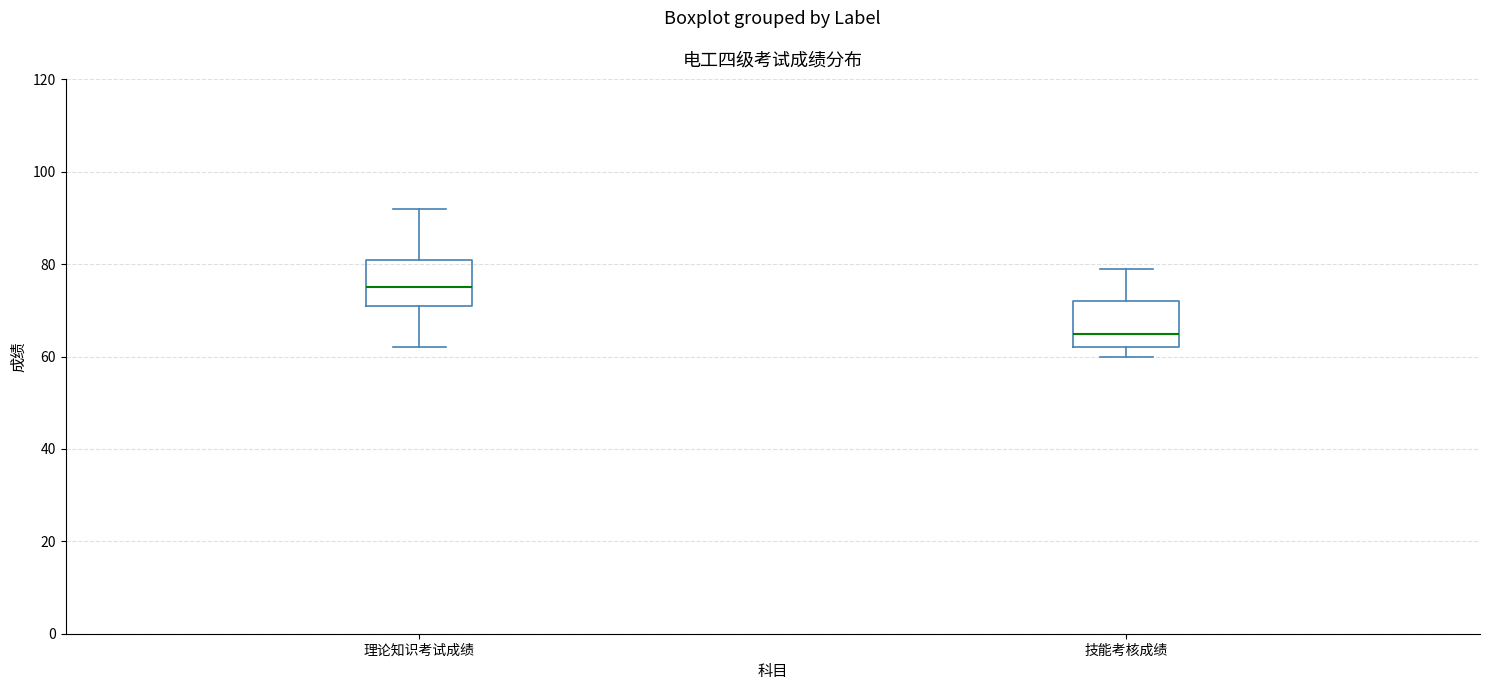

Which box has the lowest median line?

技能考核成绩